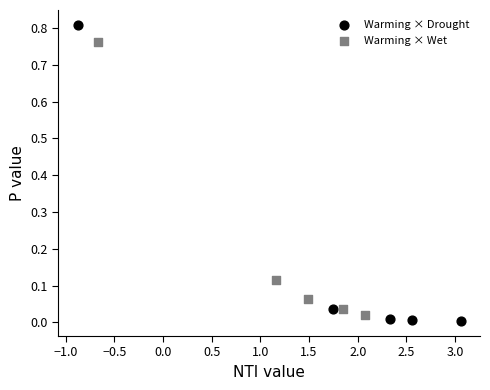

Which series contains the highest Y value?

Warming × Drought